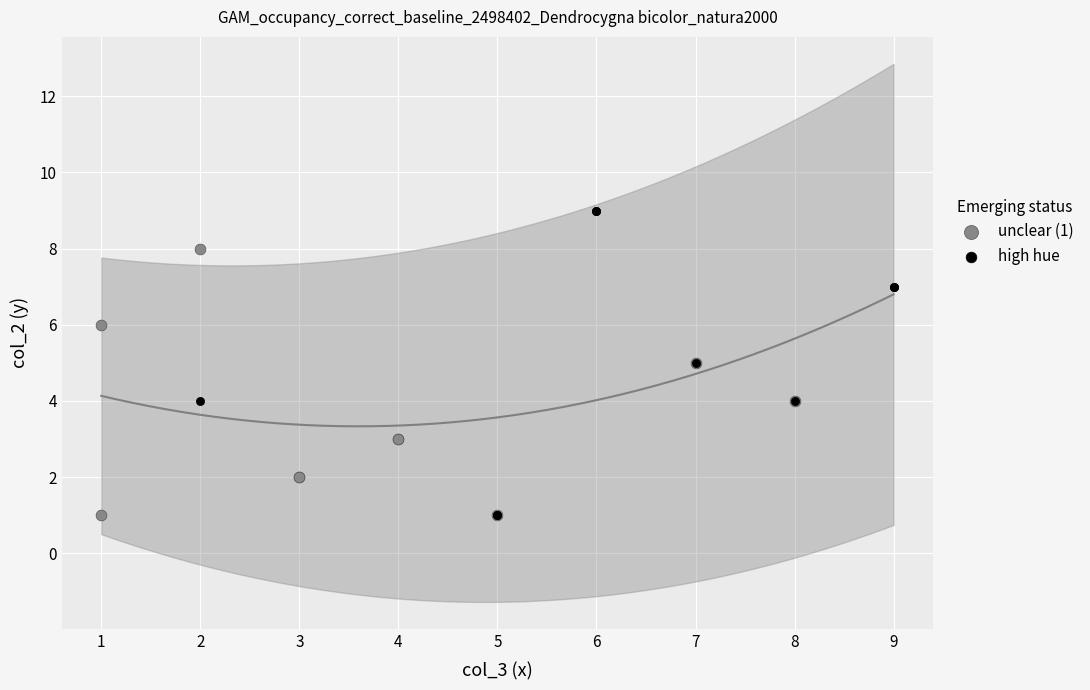

Which series has the largest Y range (max minus min)?

high hue